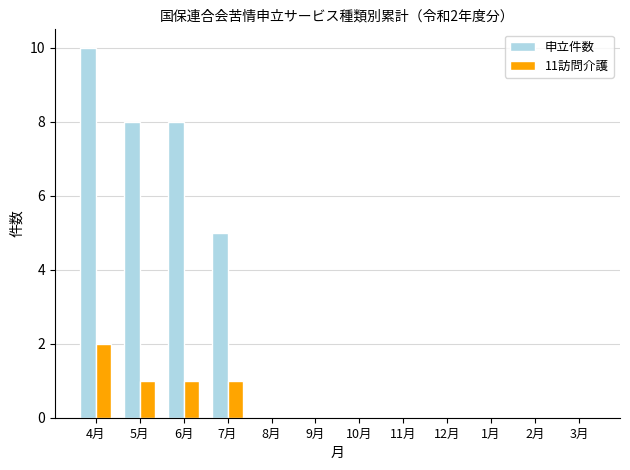

What is the total value across all series at 7月?

6